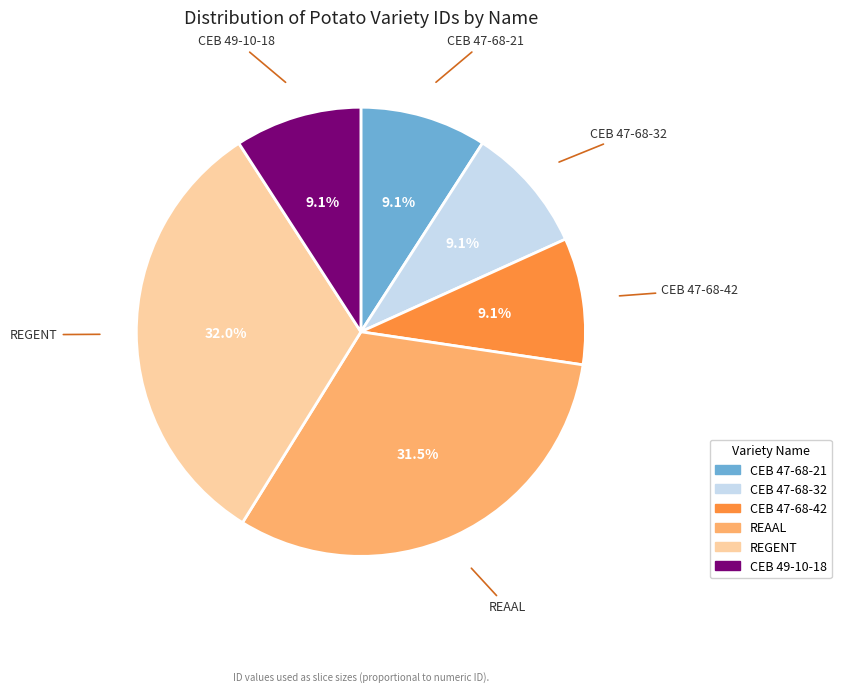

Which has a higher value, CEB 47-68-32 or REAAL?

REAAL